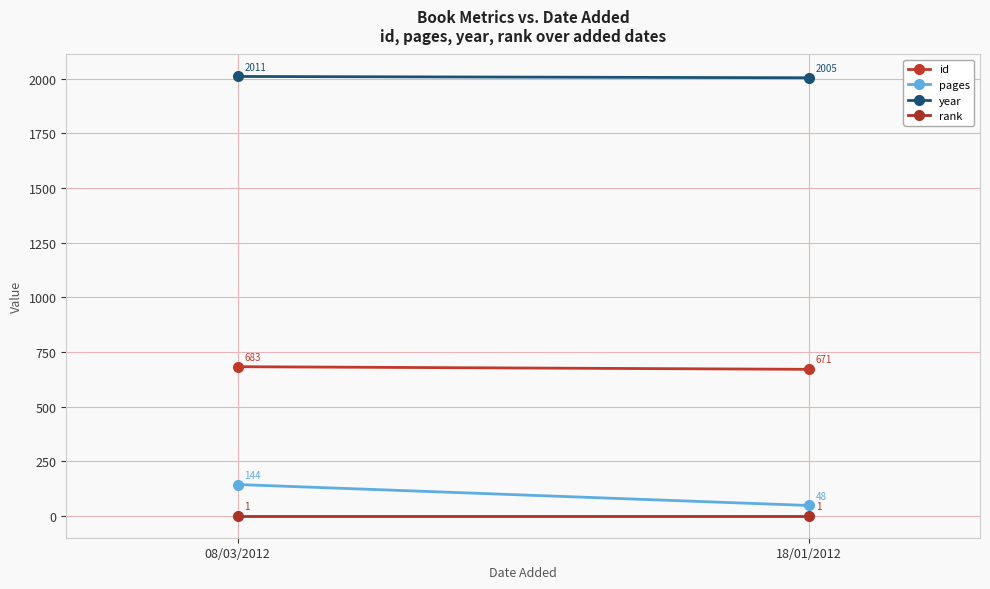

Rank the series at 08/03/2012 from lowest to highest value.

rank, pages, id, year